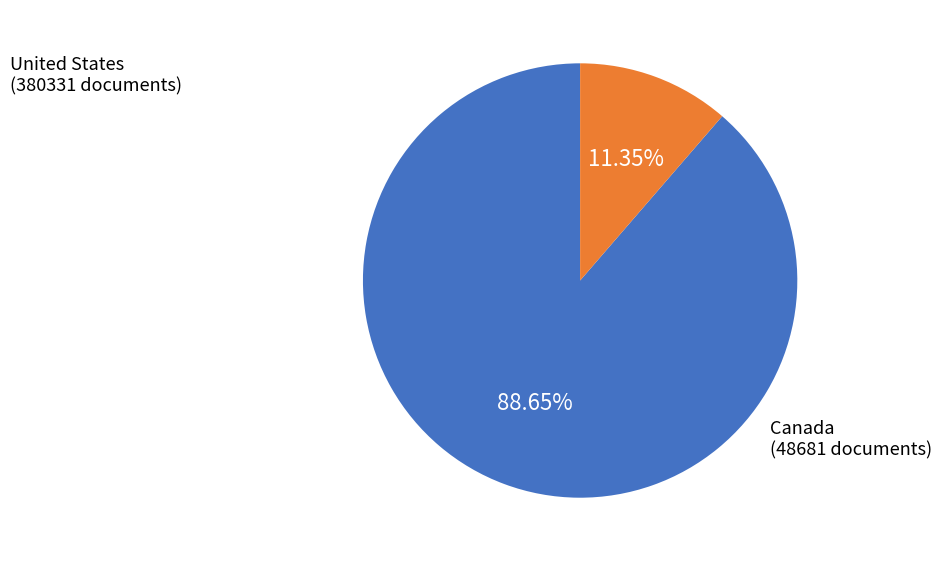

Is there any slice that represents more than half of the pie?

Yes